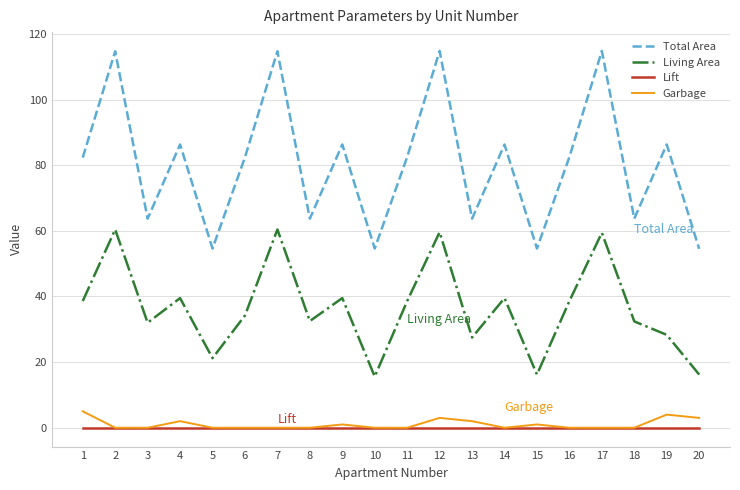

What is the total value across all series at 10?

70.2